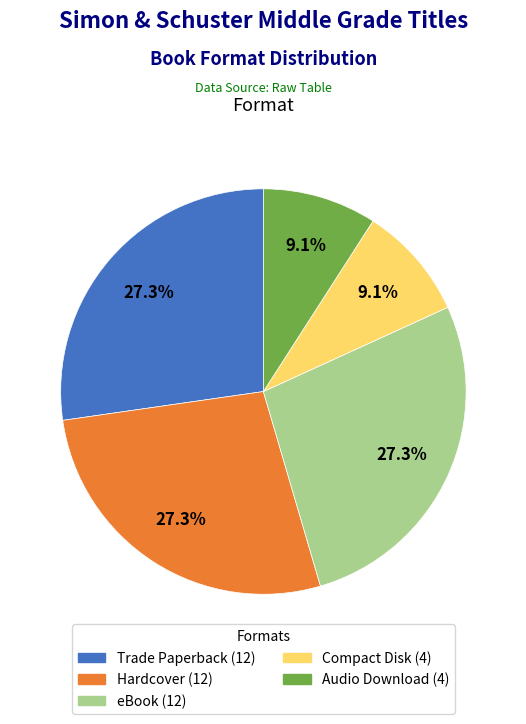

What is the ratio of the value at Trade Paperback to the value at Audio Download?

3.0